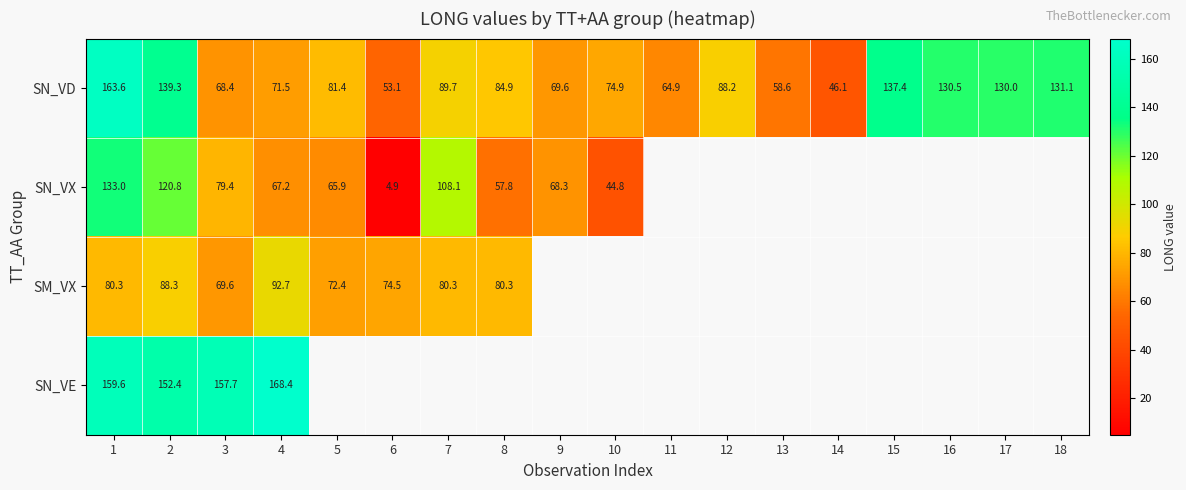

How many series are shown in this chart?

4